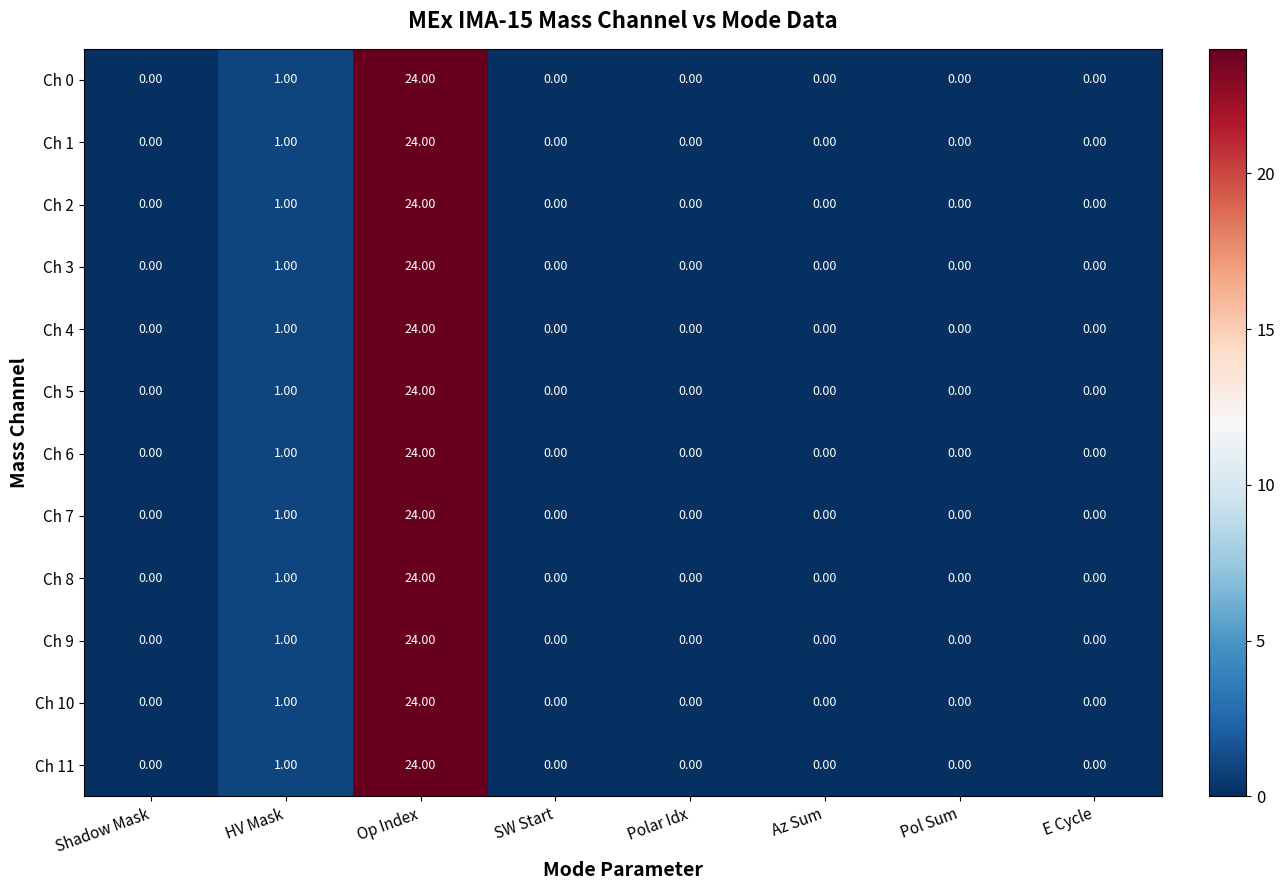

What is the sum of all Ch 5 values?

25